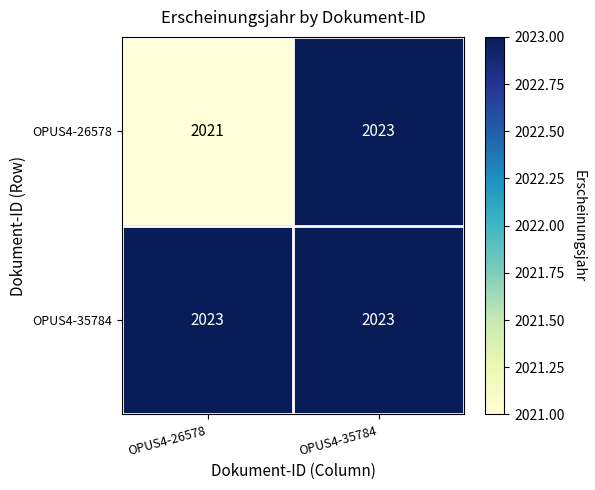

At which label is OPUS4-26578 closest to 2022?

OPUS4-26578